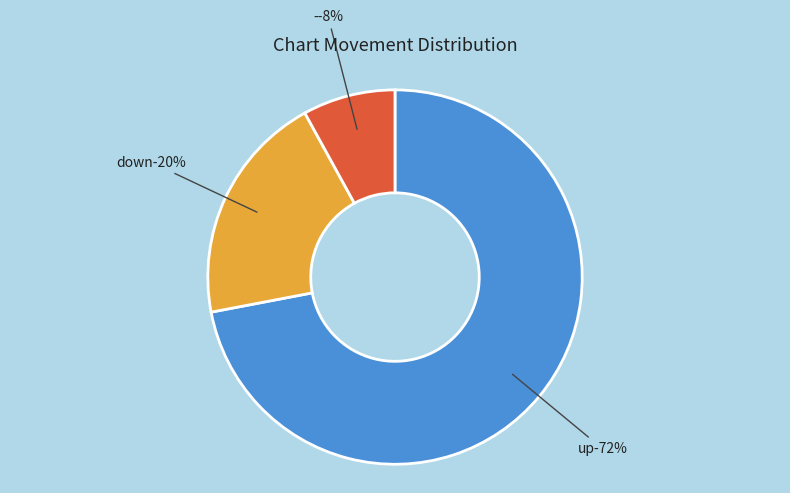

How many slices are in this pie chart?

3